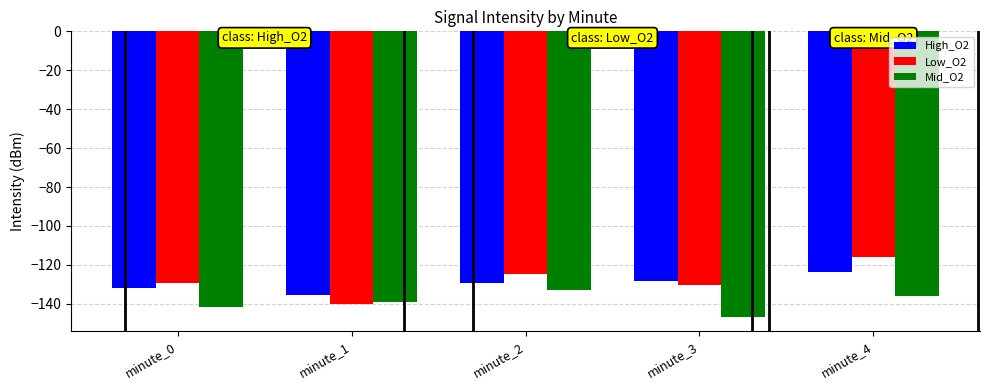

What is the sum of all Low_O2 values?

-640.3